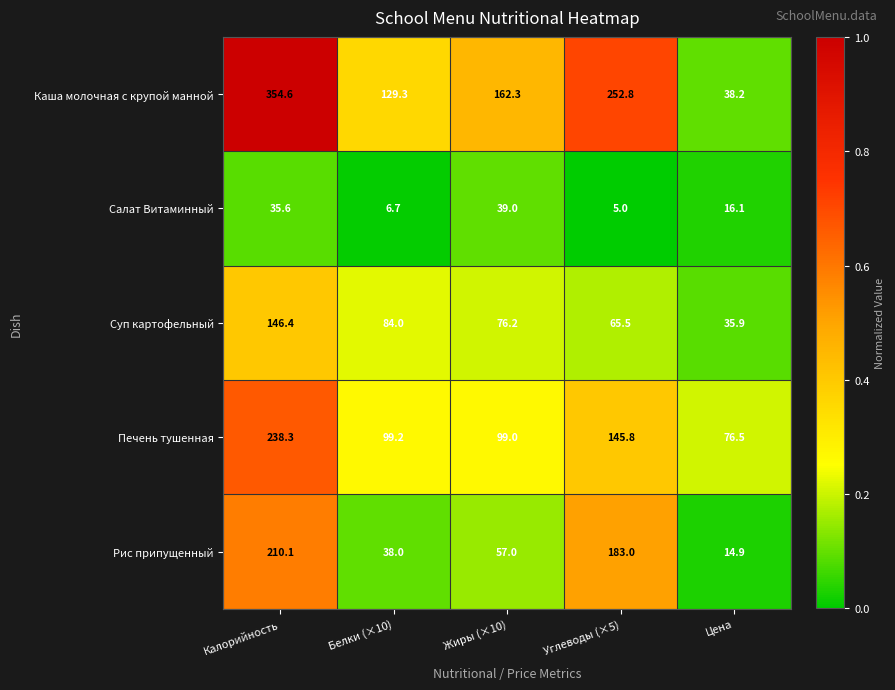

Is it true that Суп картофельный equals 35.9 at Цена?

True